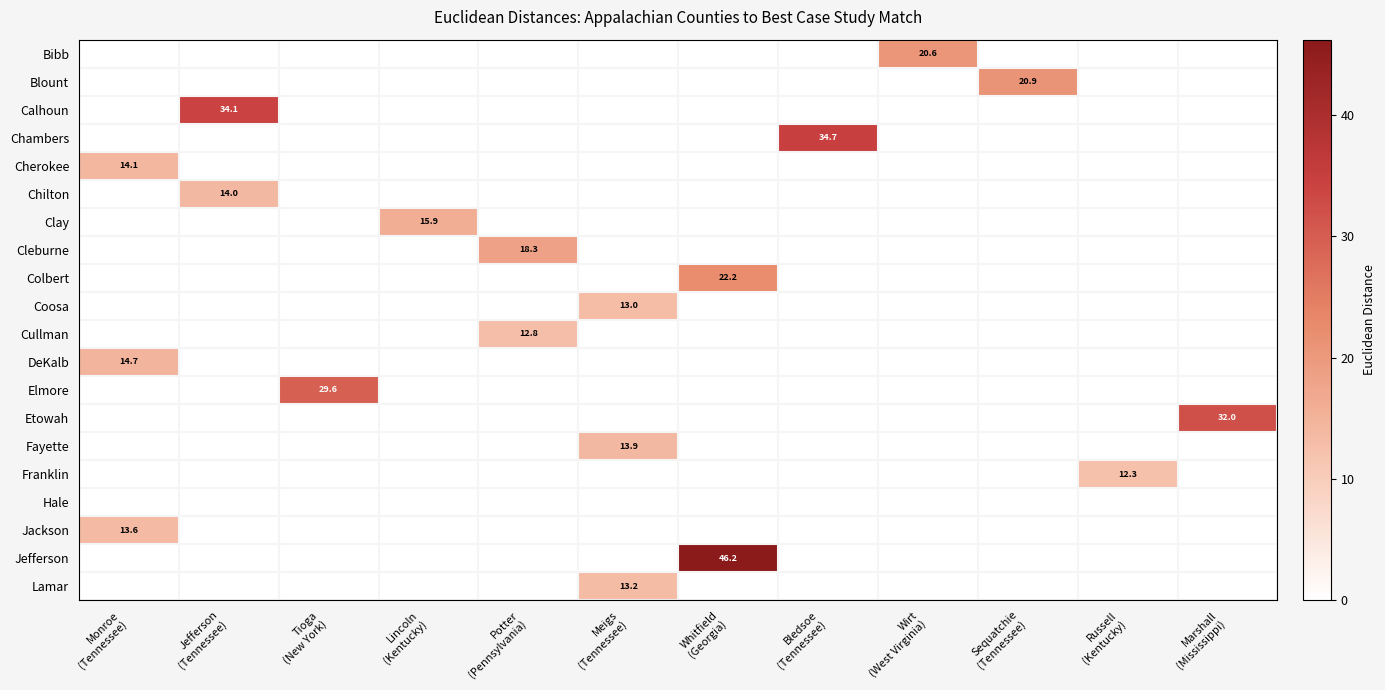

At which category is the sum across all series the highest?

Whitfield
(Georgia)